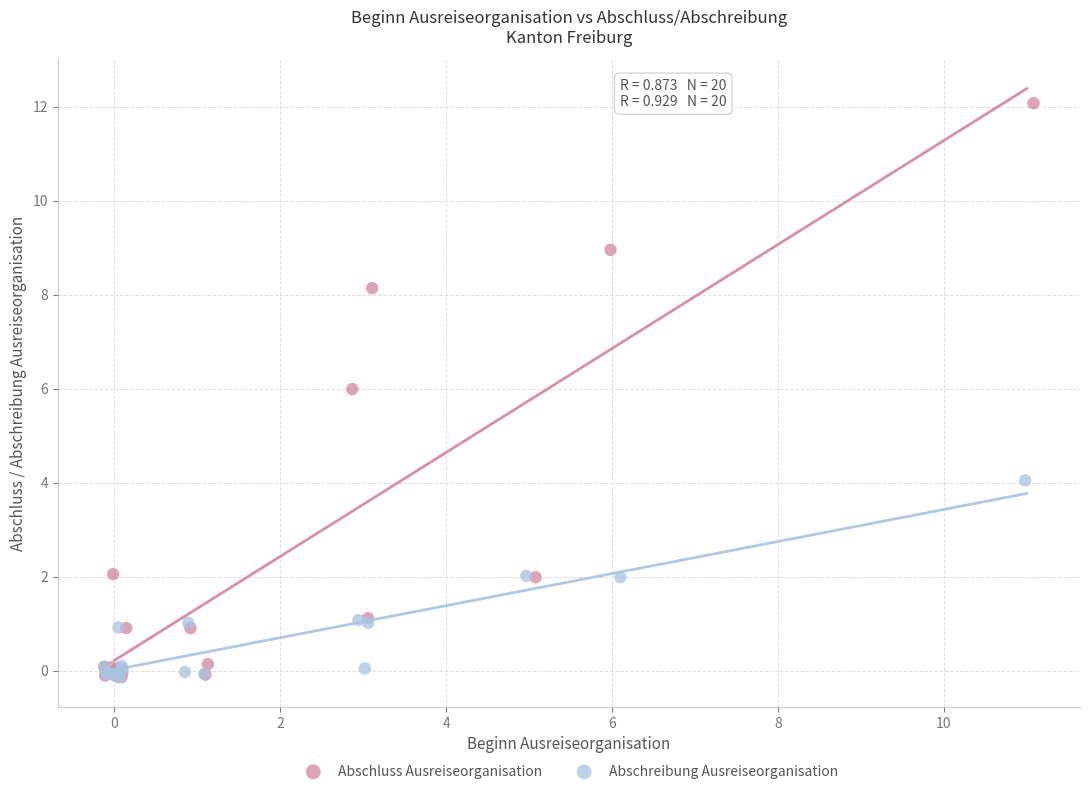

Which series has the largest Y range (max minus min)?

Abschluss Ausreiseorganisation